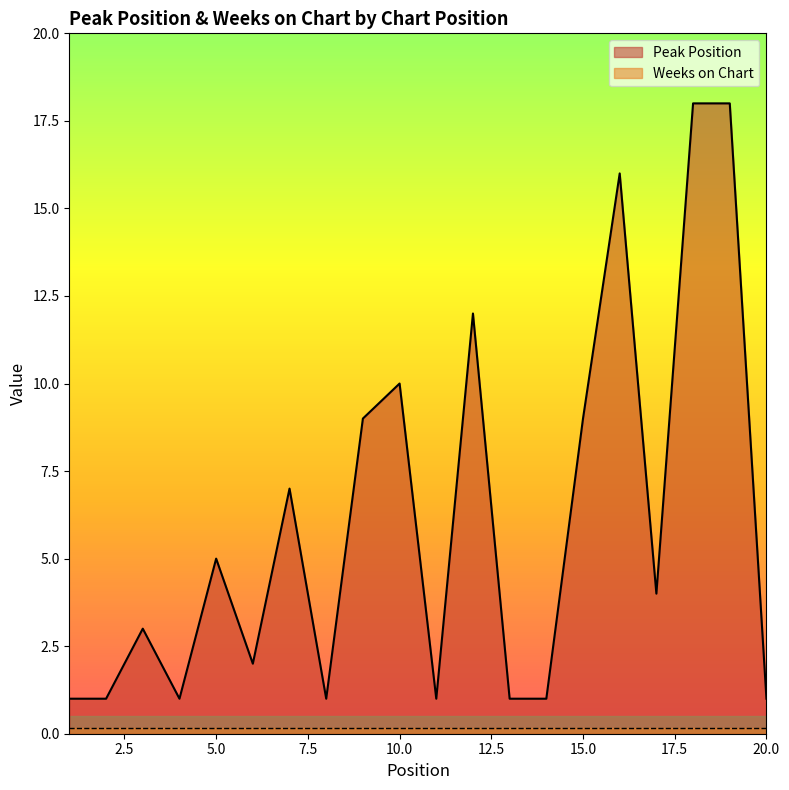

What is the difference between the second highest and minimum values?

17